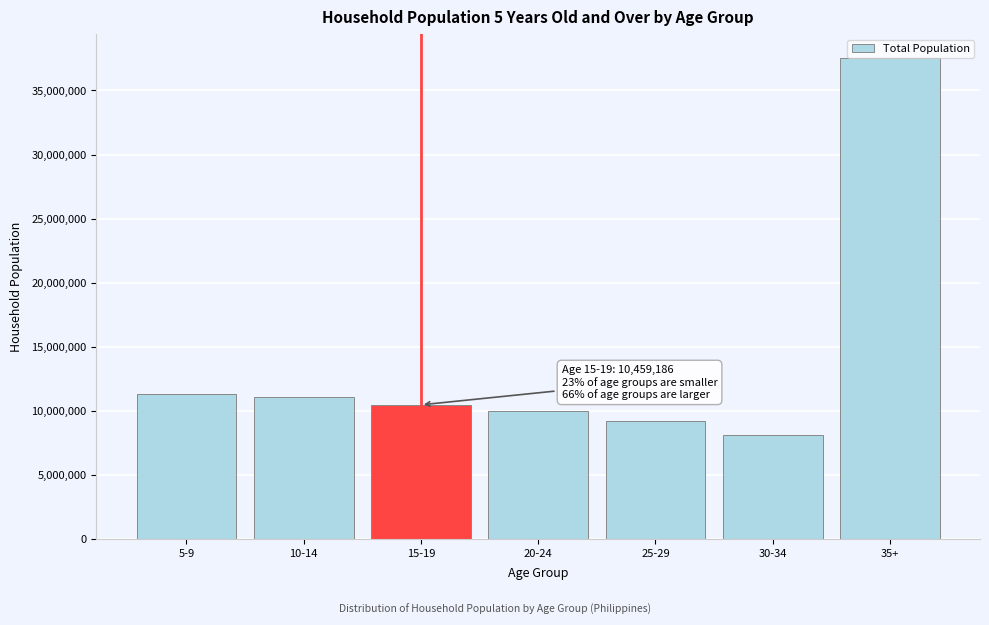

Between 15-19 and 25-29, which is larger?

15-19